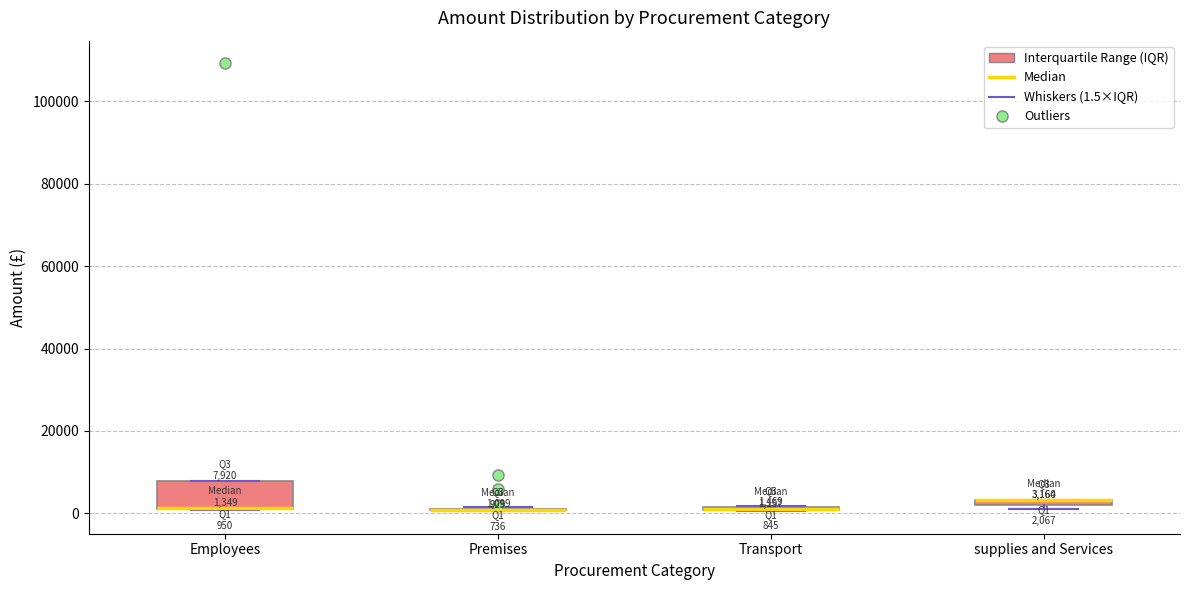

Which box is the tallest, from its lower edge to its upper edge?

Employees